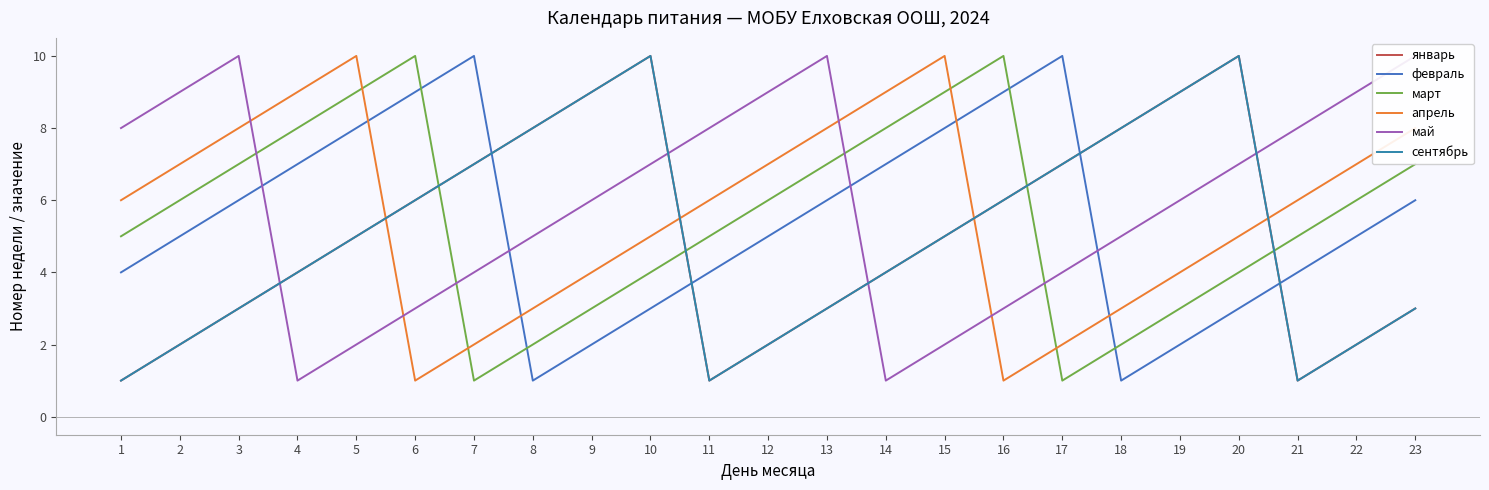

Which category has the lowest value across all series?

1